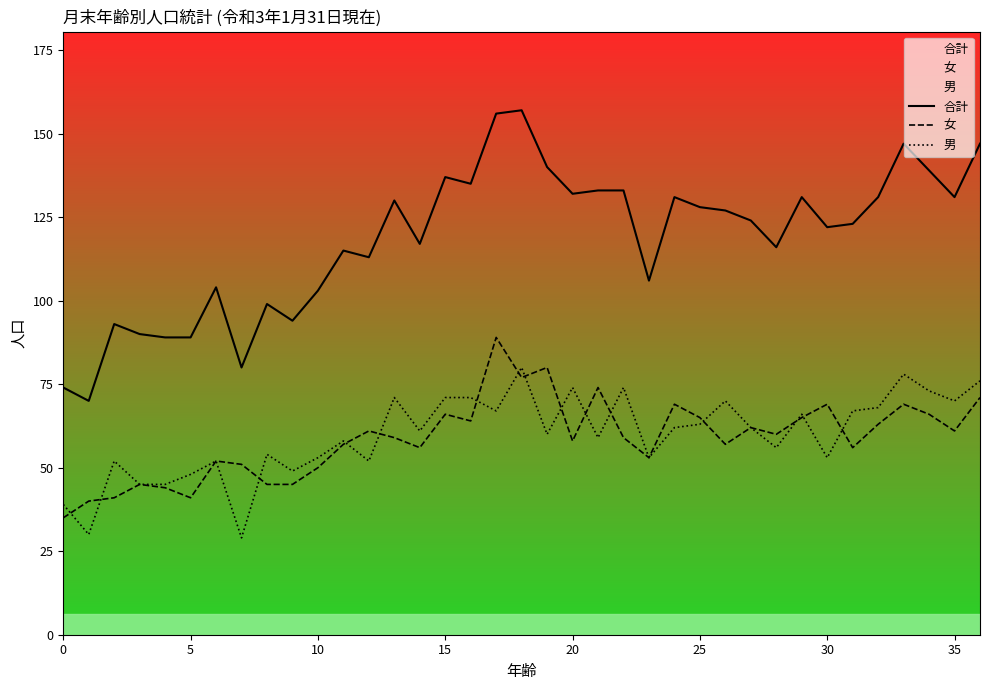

What is the label of the 4th point from the right?

33